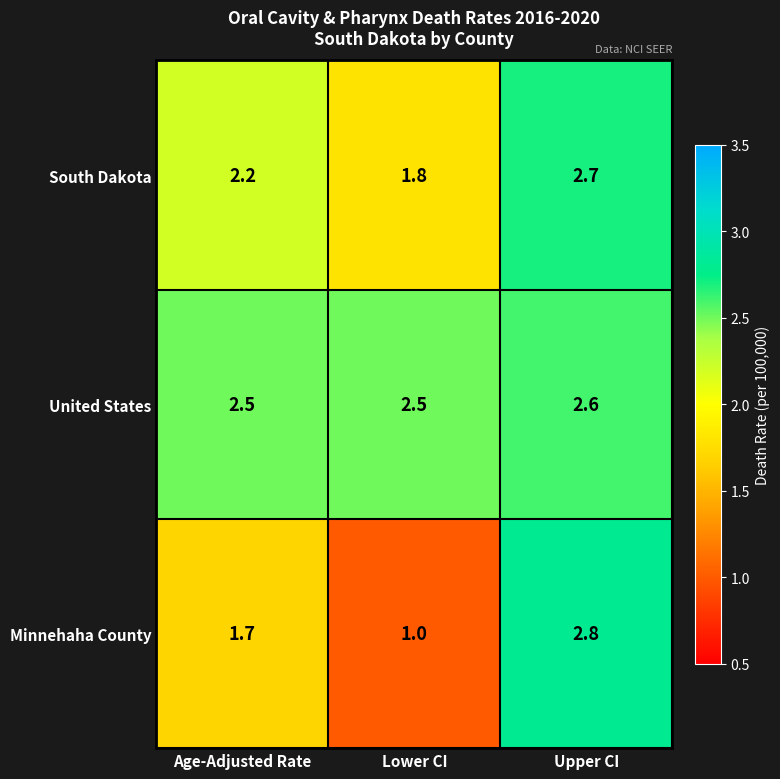

Reading left to right, transcribe all the data shown in this chart.

South Dakota: 2.2	1.8	2.7
United States: 2.5	2.5	2.6
Minnehaha County: 1.7	1.0	2.8